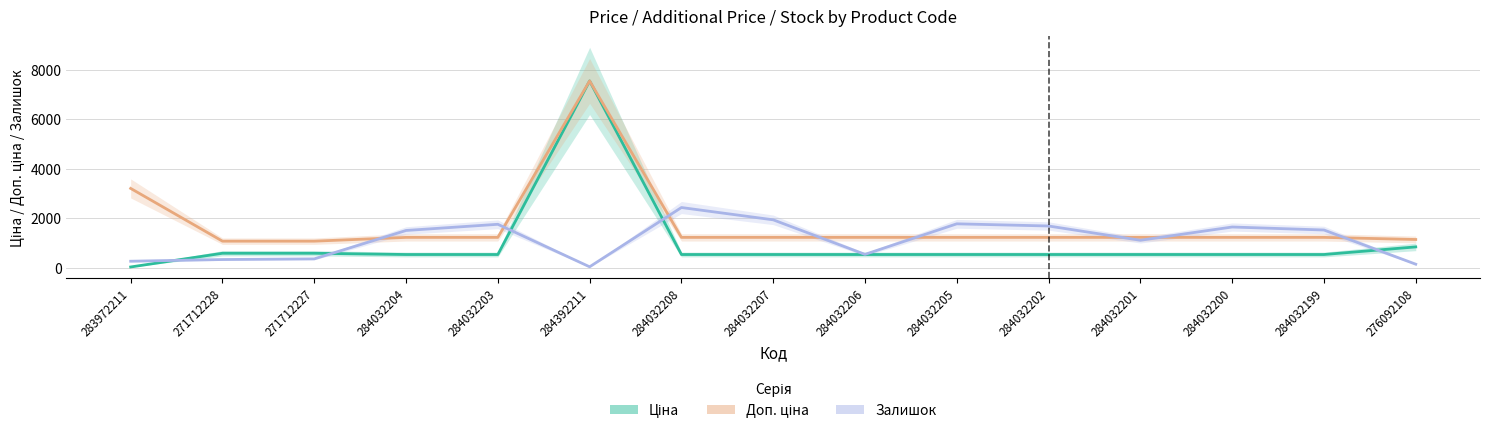

Reading right to left, list all the values displayed in this chart.

Ціна: 276092108=842.8	284032199=535.4	284032200=535.4	284032201=535.4	284032202=535.4	284032205=535.4	284032206=535.4	284032207=535.4	284032208=535.4	284392211=7545.9	284032203=535.4	284032204=535.4	271712227=586.0	271712228=586.0	283972211=32.0
Доп. ціна: 276092108=1142.1	284032199=1227.2	284032200=1227.2	284032201=1227.2	284032202=1227.2	284032205=1227.2	284032206=1227.2	284032207=1227.2	284032208=1227.2	284392211=7545.9	284032203=1227.2	284032204=1227.2	271712227=1074.5	271712228=1074.5	283972211=3205.0
Залишок: 276092108=144.0	284032199=1525.0	284032200=1646.0	284032201=1111.0	284032202=1687.0	284032205=1775.0	284032206=541.0	284032207=1936.0	284032208=2433.0	284392211=39.0	284032203=1756.0	284032204=1506.0	271712227=359.0	271712228=333.0	283972211=264.0